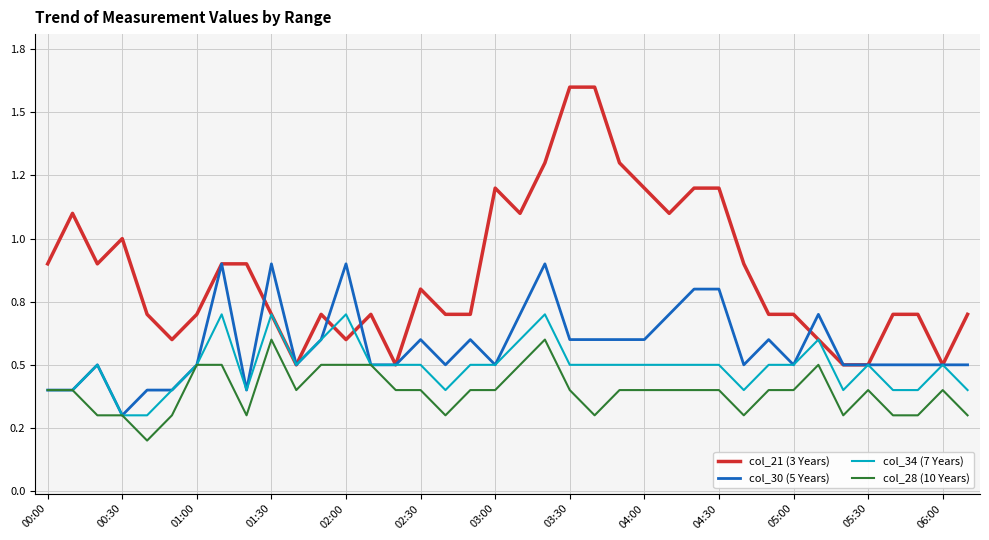

Does the chart have visible grid lines?

Yes